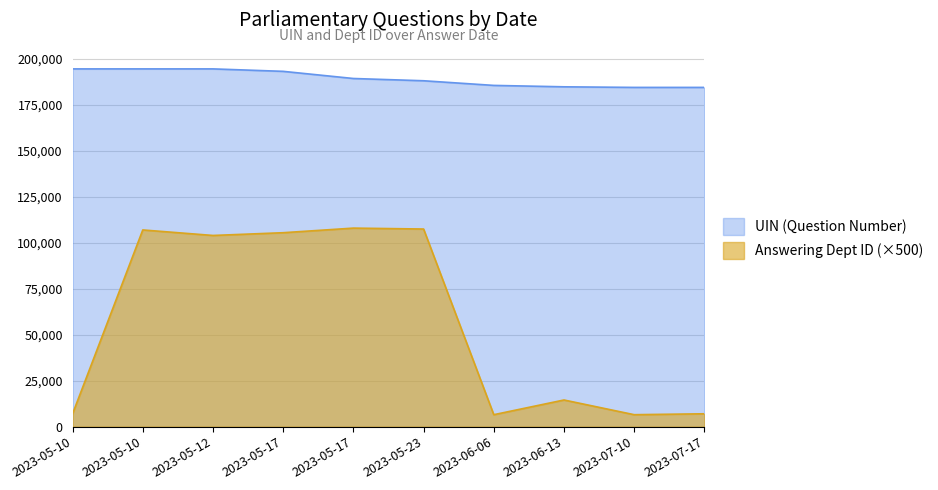

What is the label of the 5th point from the right?

2023-05-23